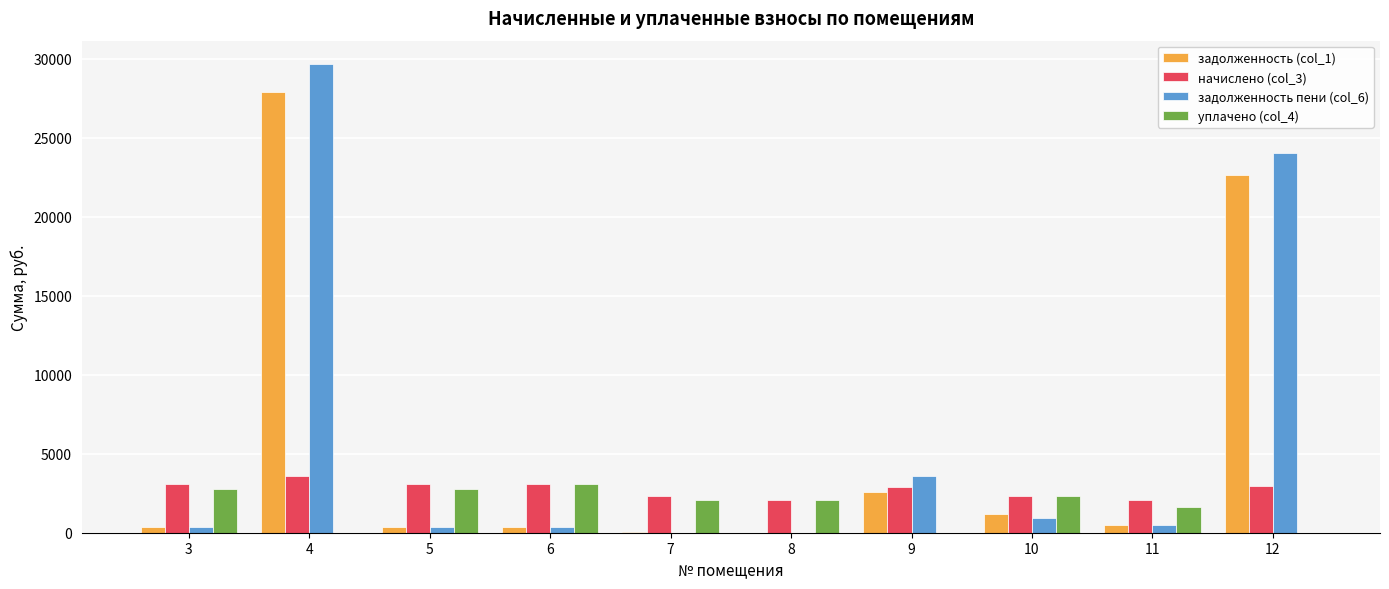

At which category is the sum across all series the highest?

4